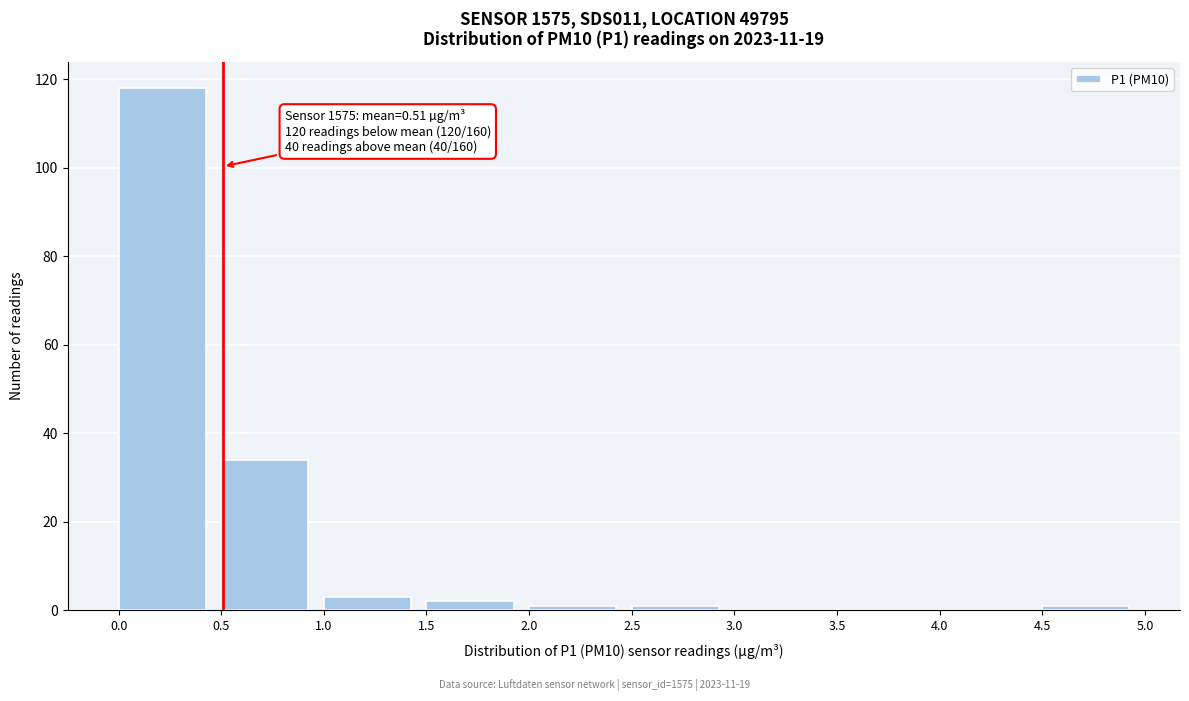

Over which range of the x-axis is the bar tallest?

0.0 to 0.5